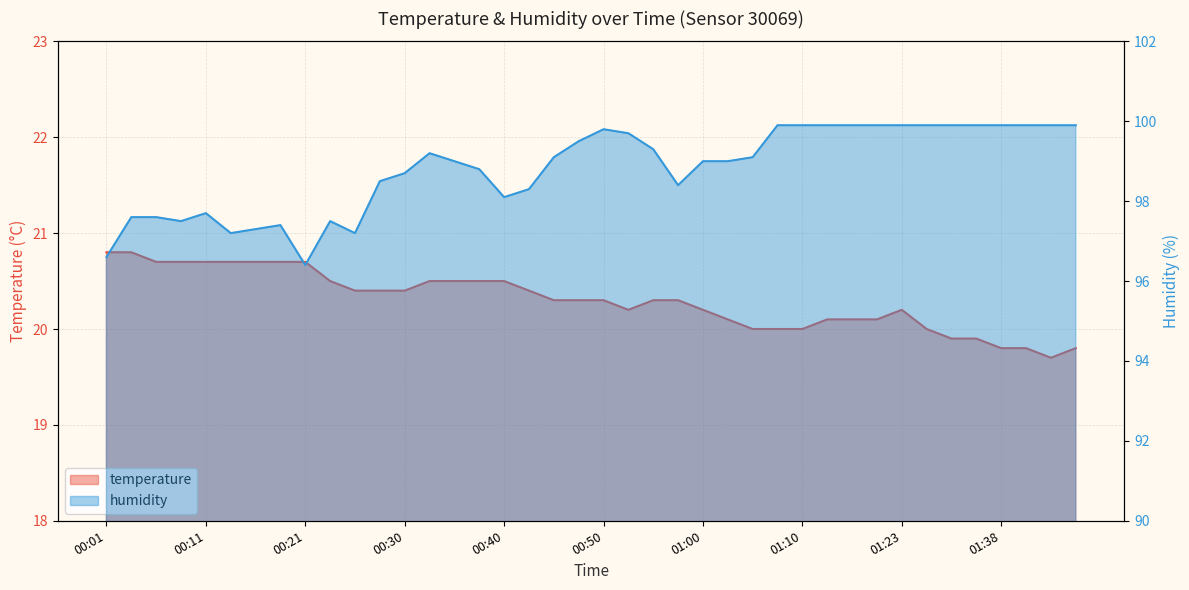

Reading left to right, extract all data points from this chart.

temperature: 00:01=20.8	00:04=20.8	00:06=20.7	00:08=20.7	00:11=20.7	00:13=20.7	00:16=20.7	00:18=20.7	00:21=20.7	00:23=20.5	00:26=20.4	00:28=20.4	00:30=20.4	00:33=20.5	00:35=20.5	00:38=20.5	00:40=20.5	00:43=20.4	00:45=20.3	00:48=20.3	00:50=20.3	00:53=20.2	00:55=20.3	00:58=20.3	01:00=20.2	01:02=20.1	01:05=20.0	01:07=20.0	01:10=20.0	01:12=20.1	01:15=20.1	01:17=20.1	01:23=20.2	01:28=20.0	01:34=19.9	01:36=19.9	01:38=19.8	01:41=19.8	01:43=19.7	01:46=19.8
humidity: 00:01=96.6	00:04=97.6	00:06=97.6	00:08=97.5	00:11=97.7	00:13=97.2	00:16=97.3	00:18=97.4	00:21=96.4	00:23=97.5	00:26=97.2	00:28=98.5	00:30=98.7	00:33=99.2	00:35=99.0	00:38=98.8	00:40=98.1	00:43=98.3	00:45=99.1	00:48=99.5	00:50=99.8	00:53=99.7	00:55=99.3	00:58=98.4	01:00=99.0	01:02=99.0	01:05=99.1	01:07=99.9	01:10=99.9	01:12=99.9	01:15=99.9	01:17=99.9	01:23=99.9	01:28=99.9	01:34=99.9	01:36=99.9	01:38=99.9	01:41=99.9	01:43=99.9	01:46=99.9